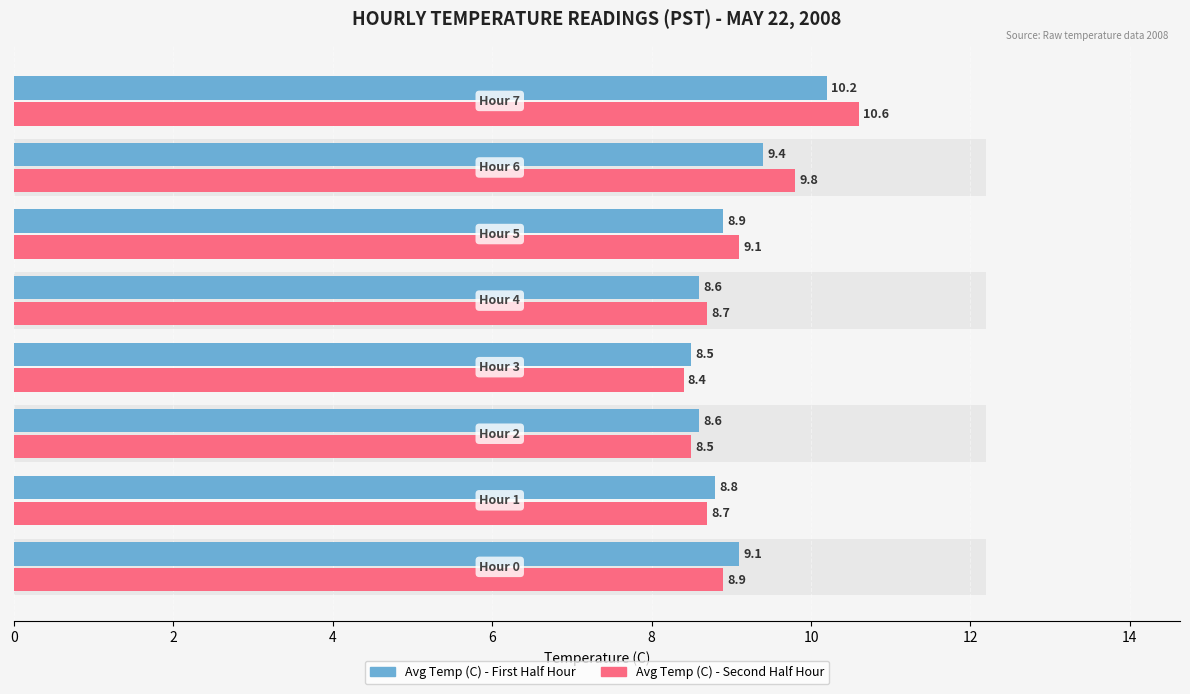

What is the value of the Avg Temp (C) - First Half Hour bar at the 7th from the left?

9.4